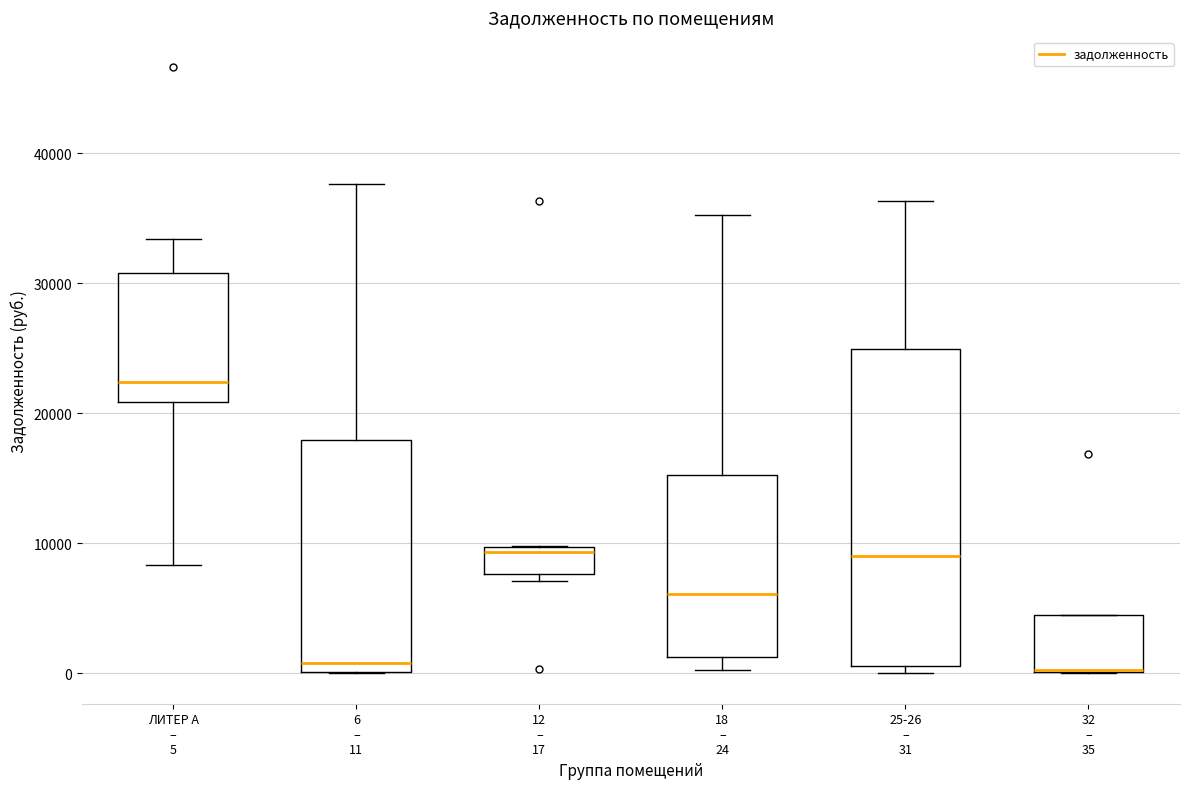

Where does the median line of the box for 6 – 11 sit on the y-axis? The values are not printed on the chart, so give them approximately, as read against the axis.

1000